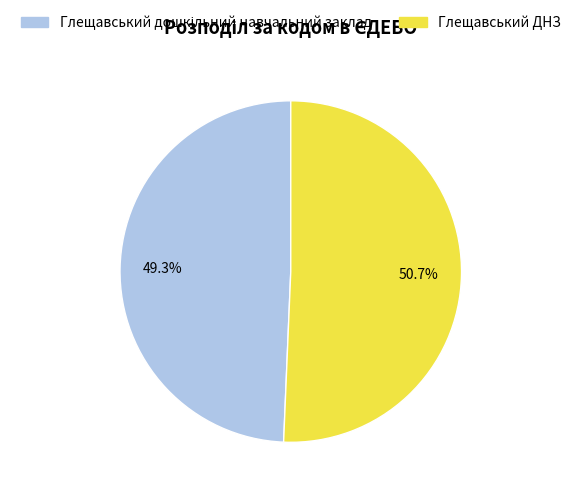

How many slices are in this pie chart?

2